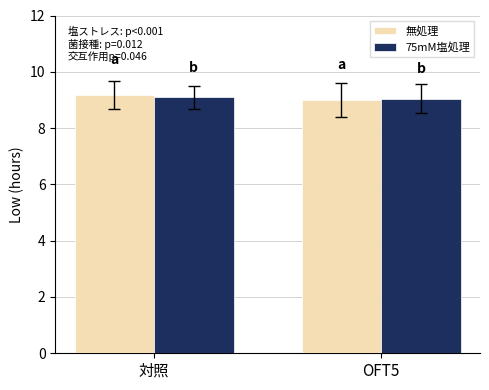

Which series has the largest range (max minus min)?

無処理